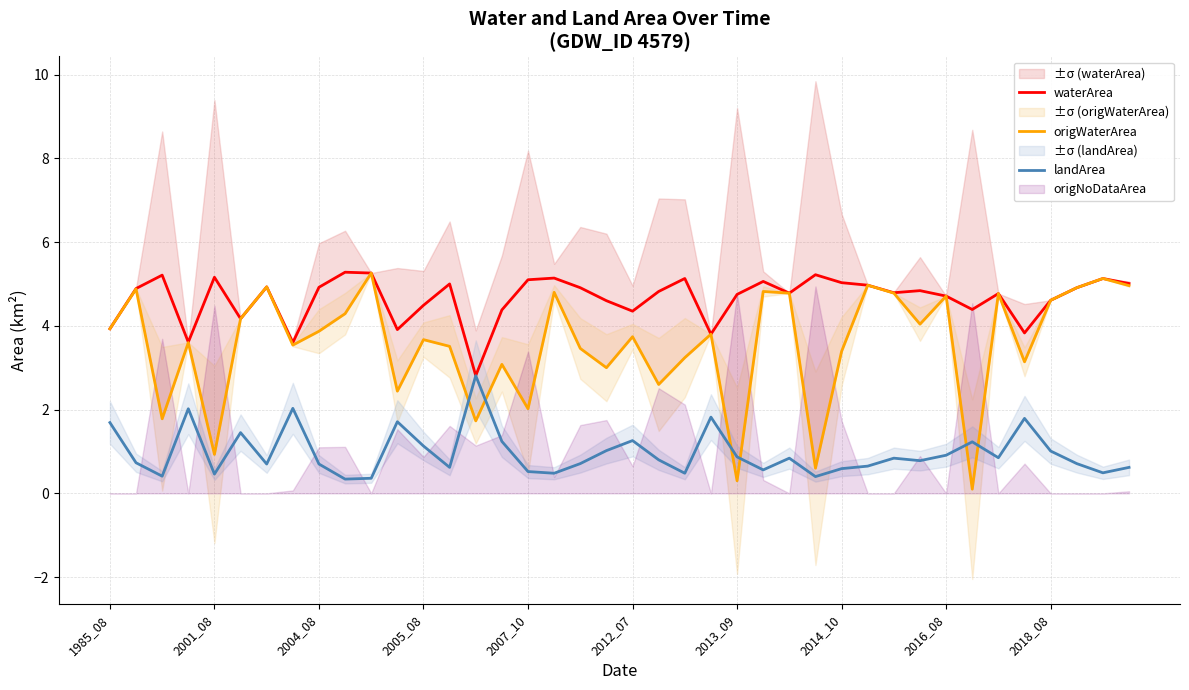

How many values in the origWaterArea series exceed 3?

30